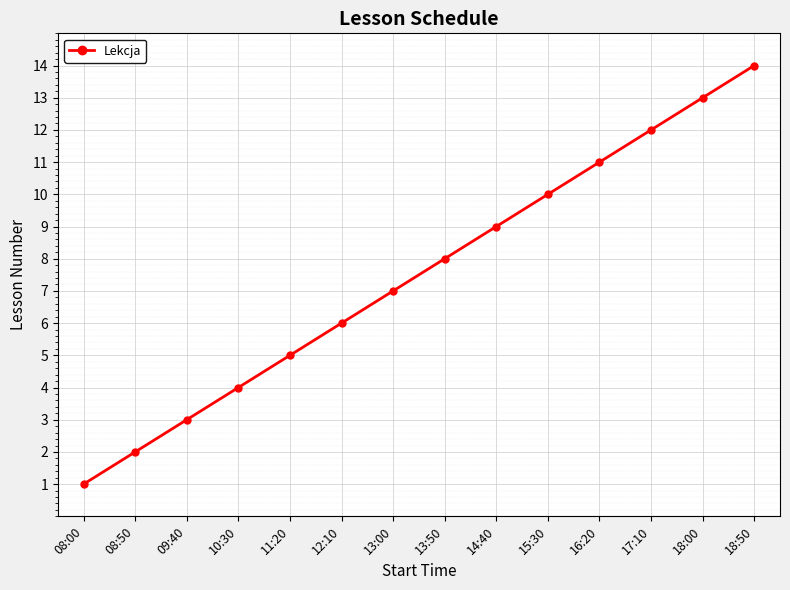

Which category has the highest value across all series?

18:50